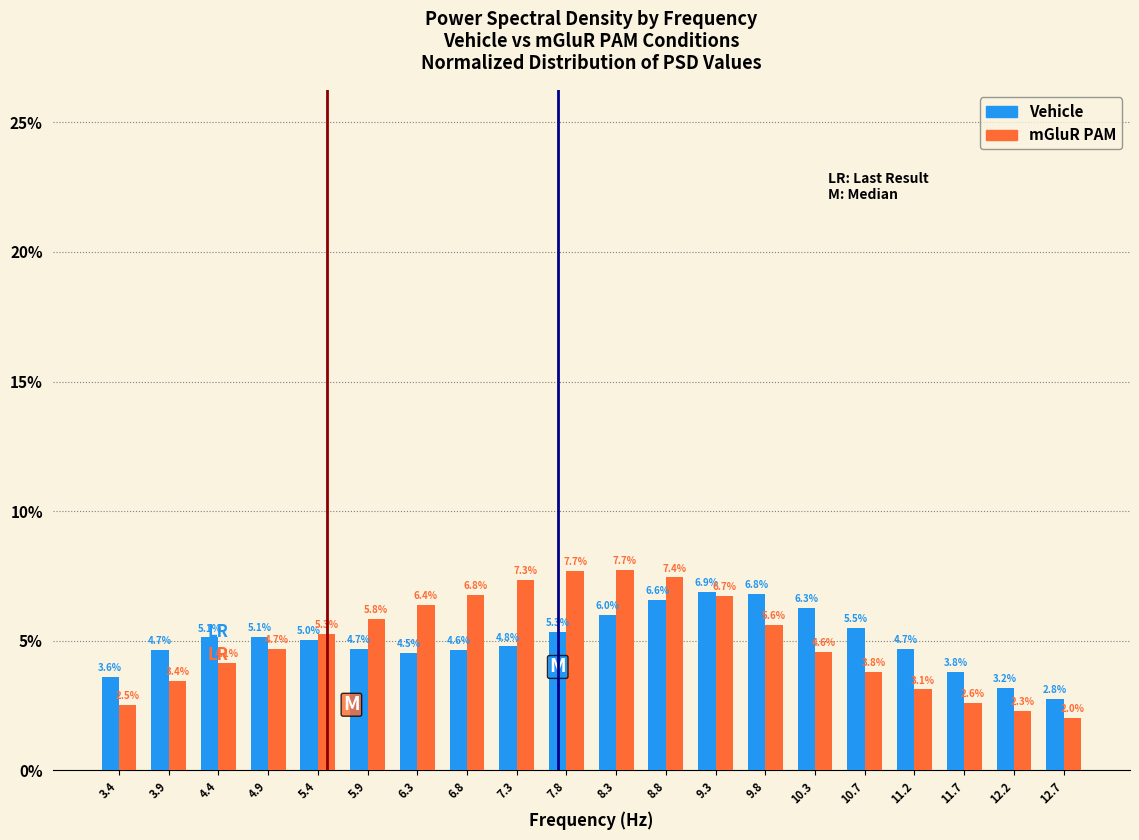

Reading left to right, extract all data points from this chart.

Vehicle: 3.6	4.7	5.1	5.1	5.0	4.7	4.5	4.6	4.8	5.3	6.0	6.6	6.9	6.8	6.3	5.5	4.7	3.8	3.2	2.8
mGluR PAM: 2.5	3.4	4.1	4.7	5.3	5.8	6.4	6.8	7.3	7.7	7.7	7.4	6.7	5.6	4.6	3.8	3.1	2.6	2.3	2.0